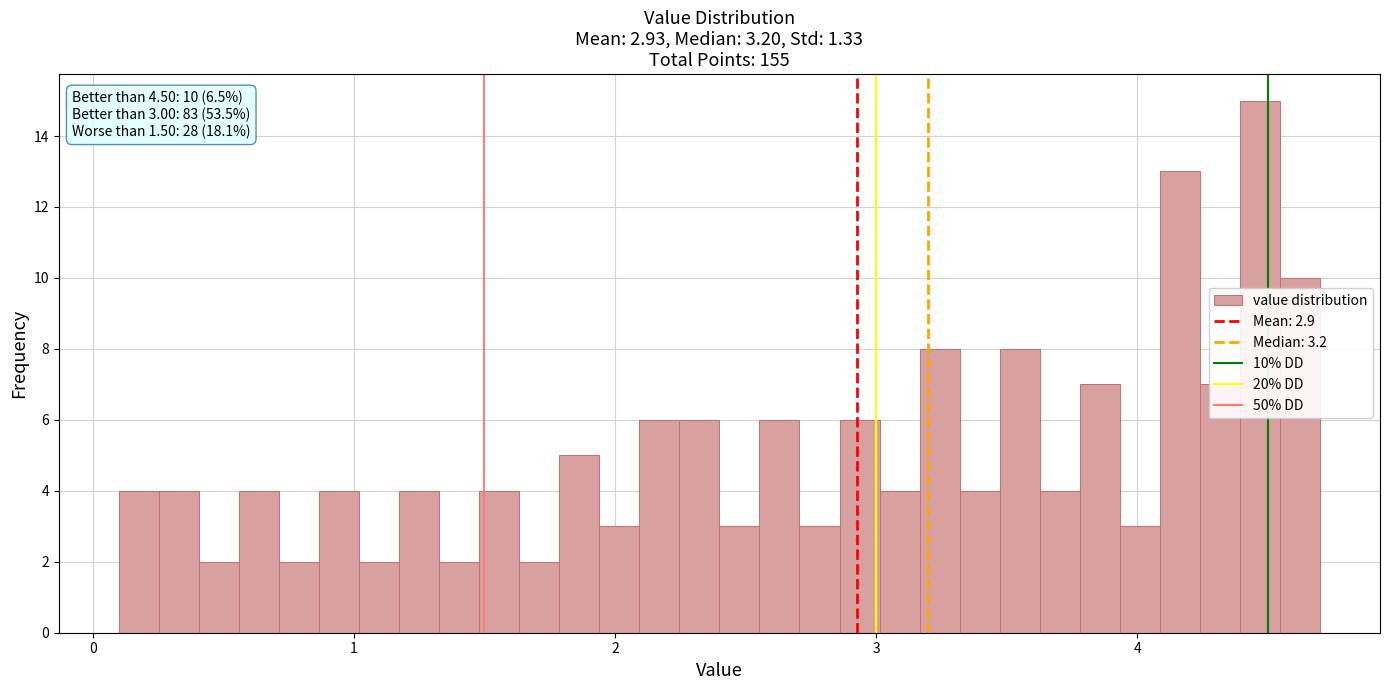

Around what value on the x-axis is the tallest bar? Give the approximate position of its centre, as read against the axis.

4.5